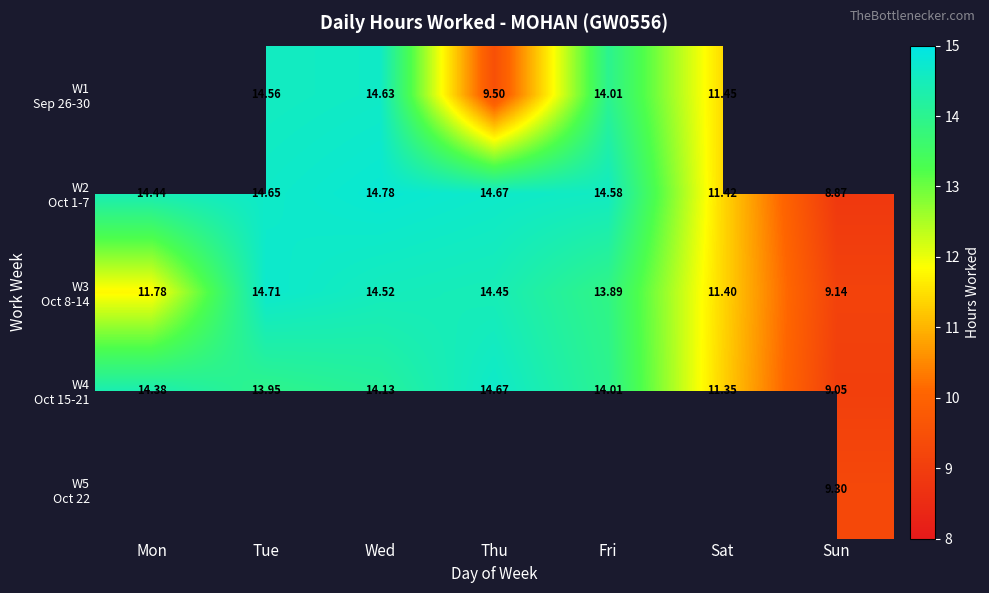

What is the average value of the W4 Oct 15-21 series?

13.1